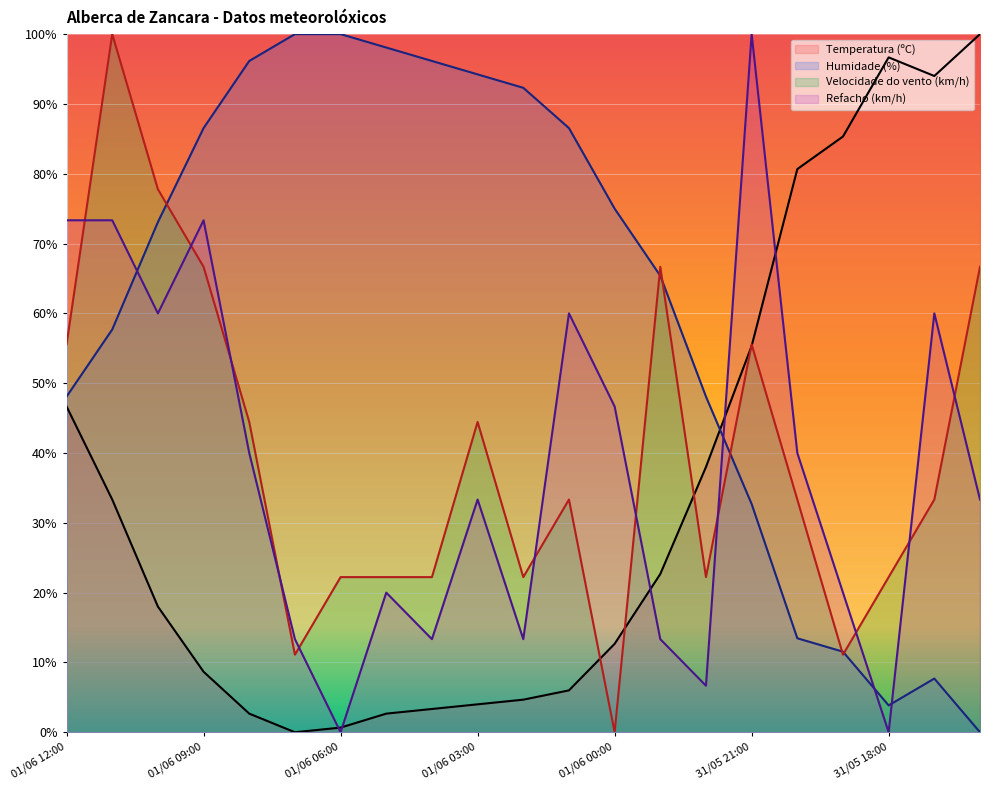

The value of Humidade (%) at 31/05 18:00 is 3.8. True or false?

True